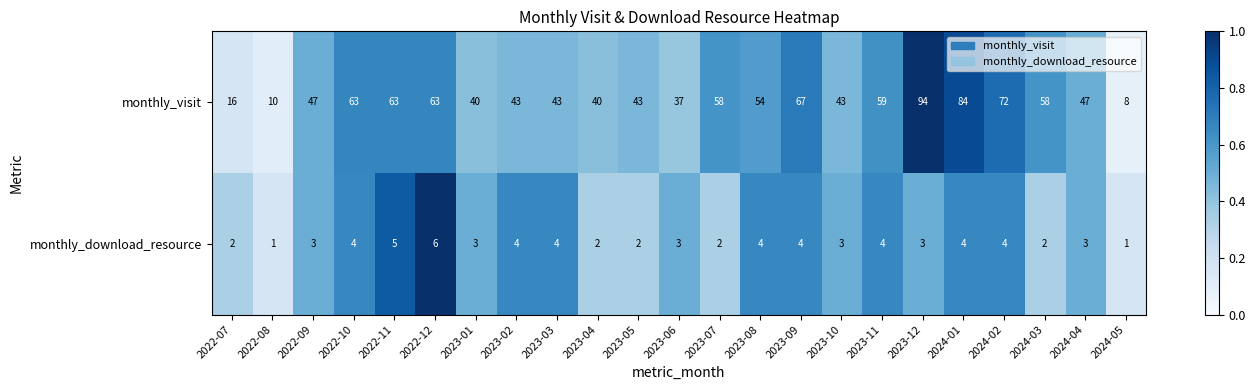

Which series has the largest range (max minus min)?

monthly_visit